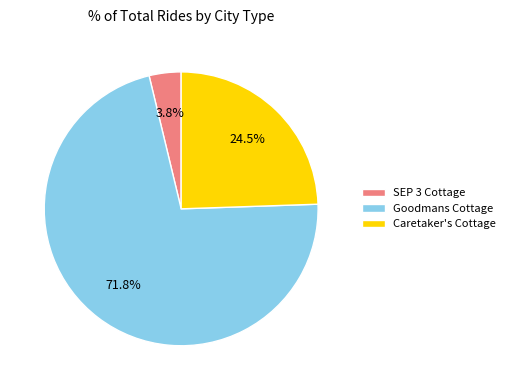

Is Caretaker's Cottage the majority of the pie?

No